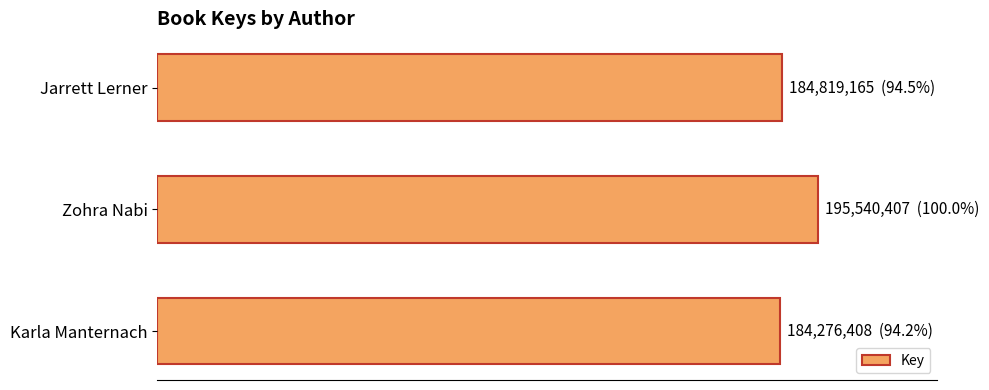

What is the sum of all values?

564635980